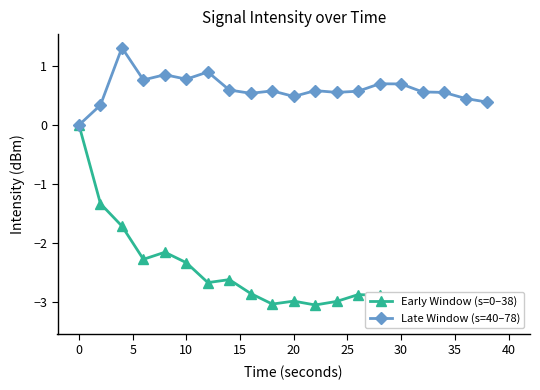

The value of Late Window (s=40–78) at 0 is -0.4. True or false?

False